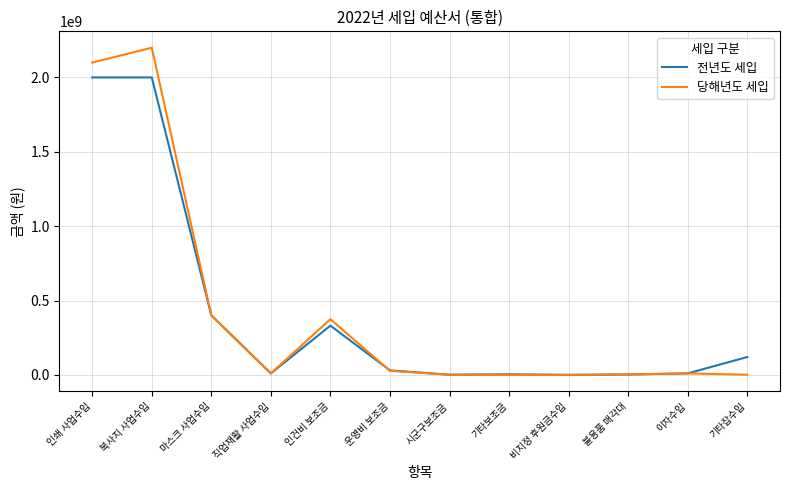

What is the greatest value displayed?

2200000000